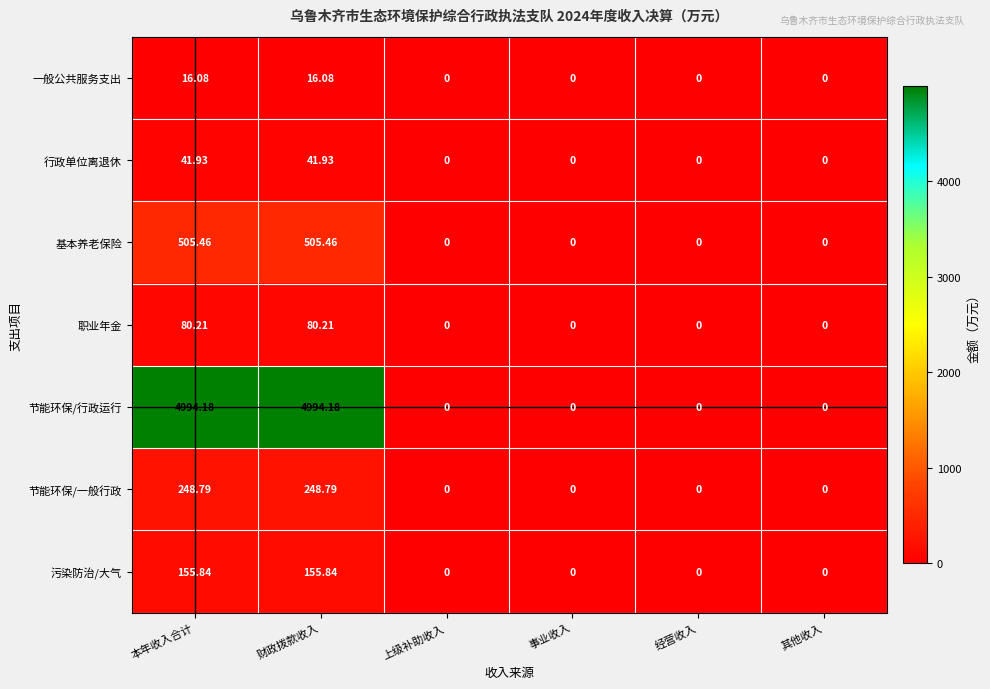

Rank the series by their maximum value, from lowest to highest.

一般公共服务支出, 行政单位离退休, 职业年金, 污染防治/大气, 节能环保/一般行政, 基本养老保险, 节能环保/行政运行